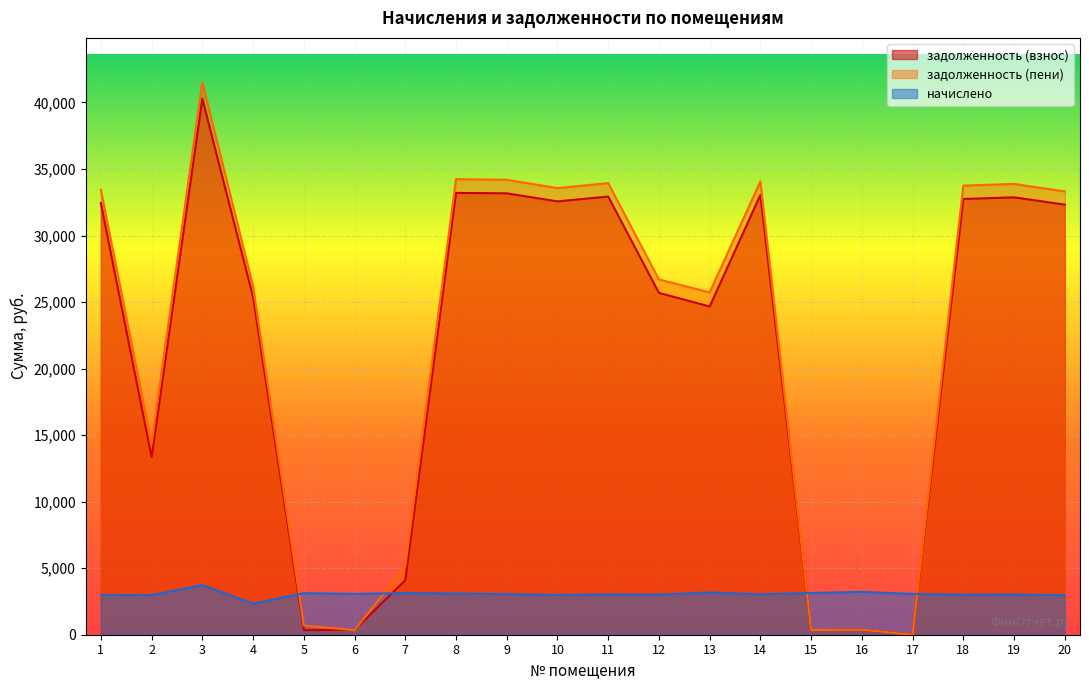

Where is задолженность (пени) nearest to the value 20764?

13